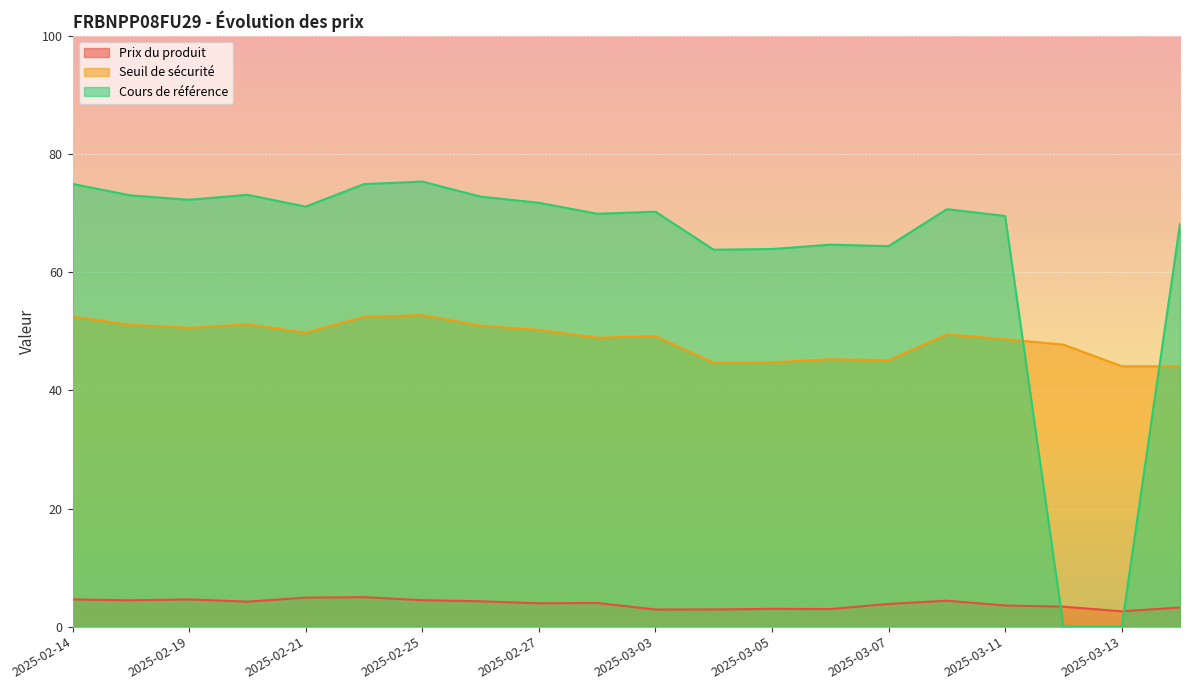

What is the average value of the Cours de référence series?

63.2